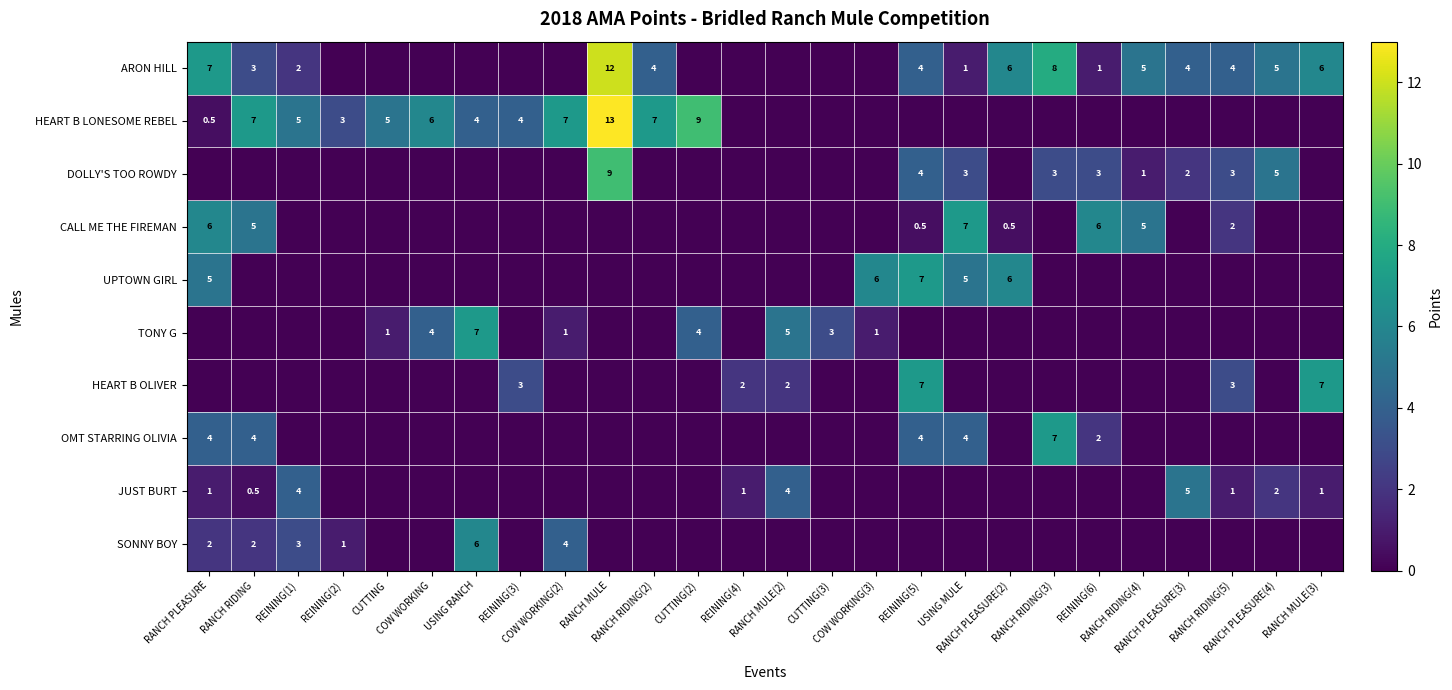

What is the difference between the highest and lowest values at RANCH RIDING(3)?

8.0